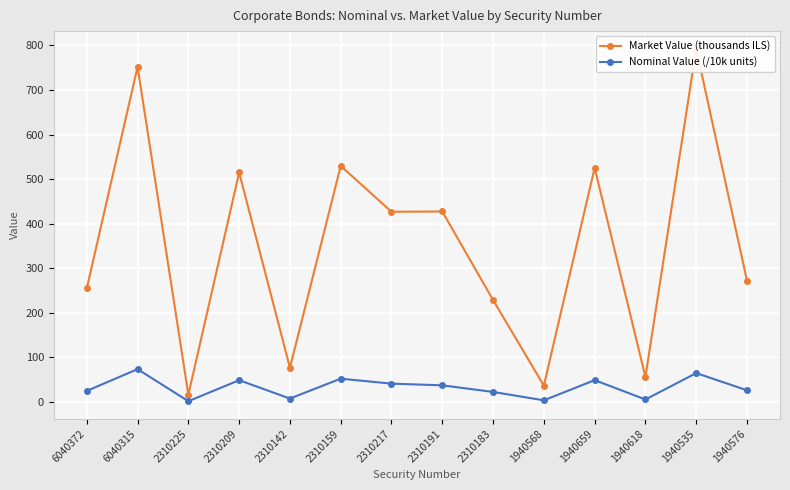

How many lines are shown in the chart?

2